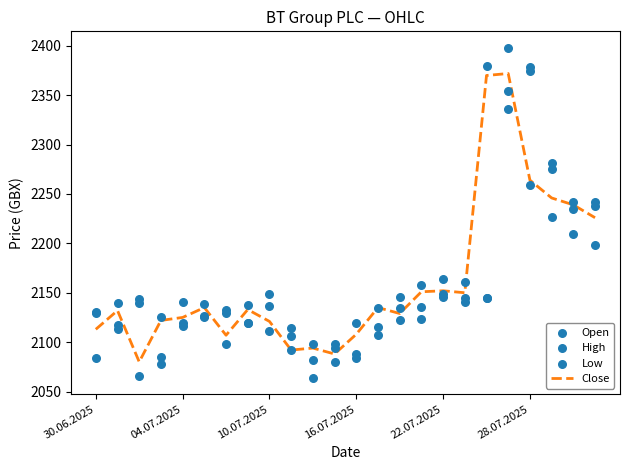

At which category is the sum across all series the highest?

19